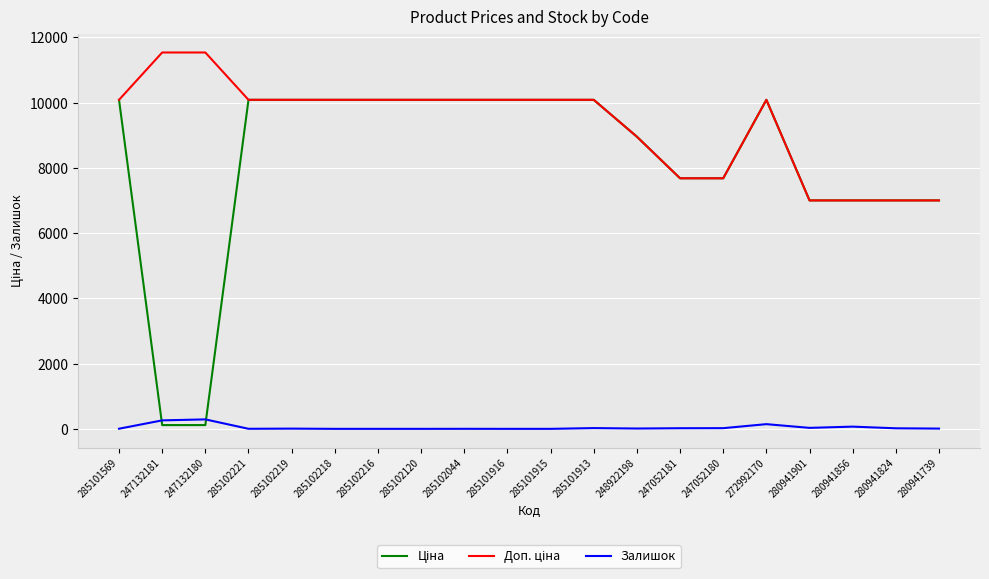

At how many categories does at least one series exceed 3977?

20